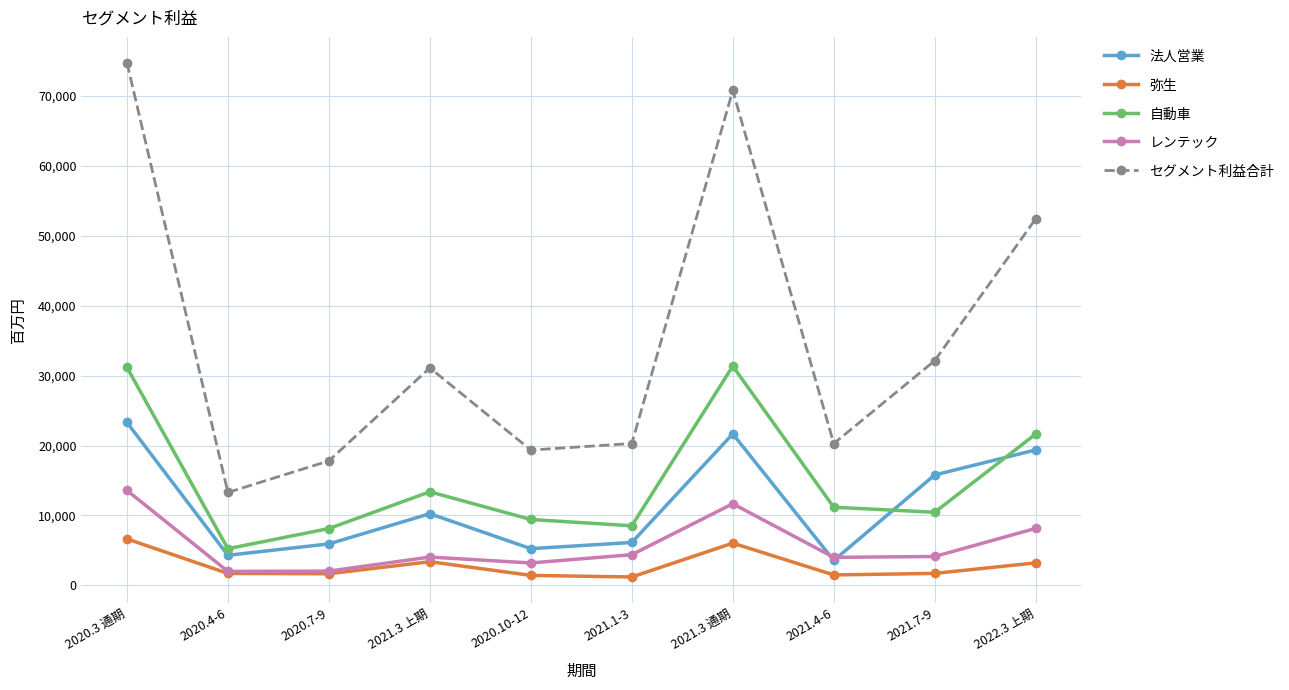

What is the highest value of the 弥生 series?

6656